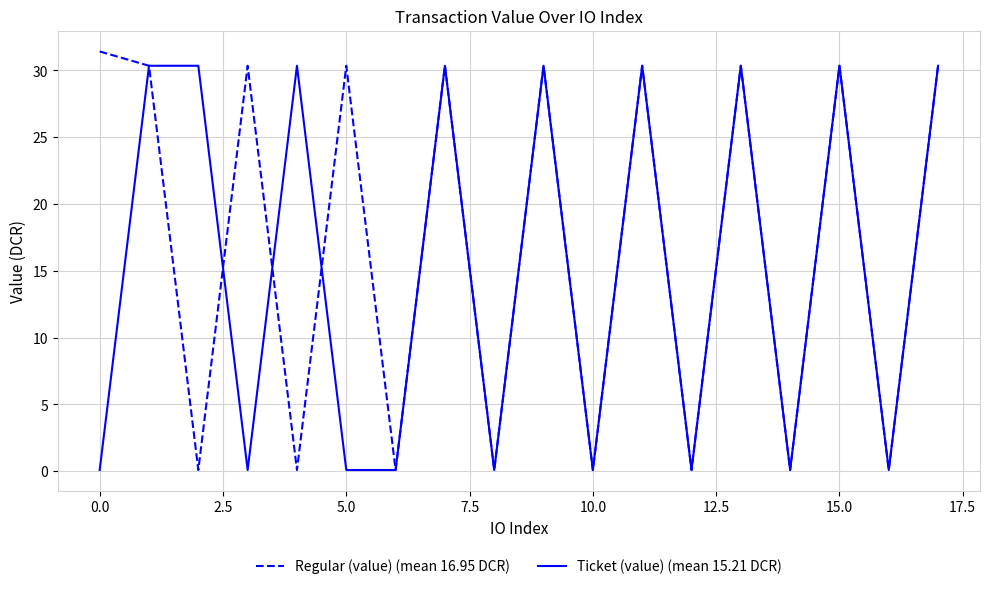

List the series in order of their overall mean, highest first.

Regular (value) (mean 16.95 DCR), Ticket (value) (mean 15.21 DCR)